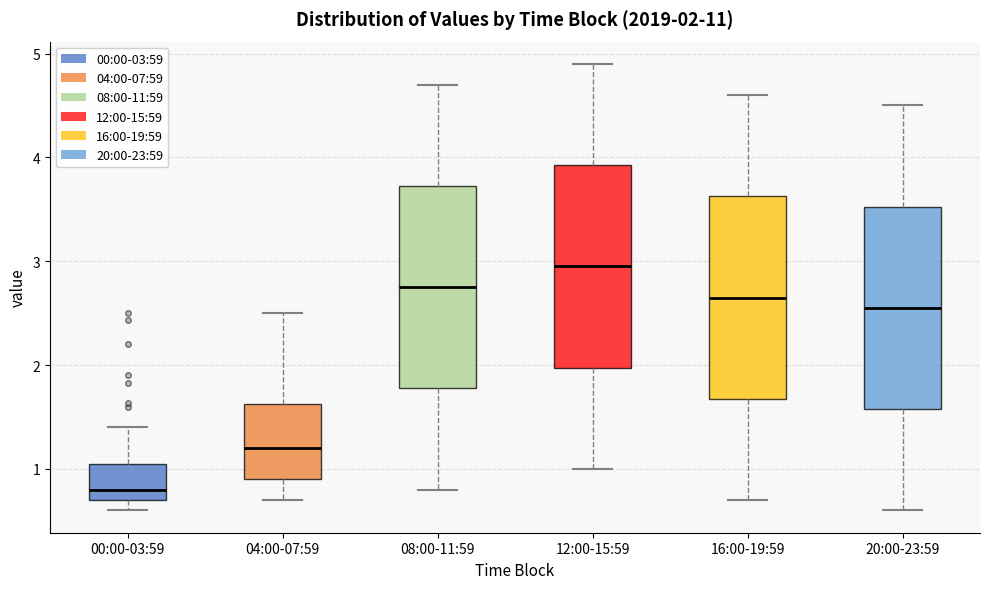

Which box's median line is the lowest?

00:00-03:59